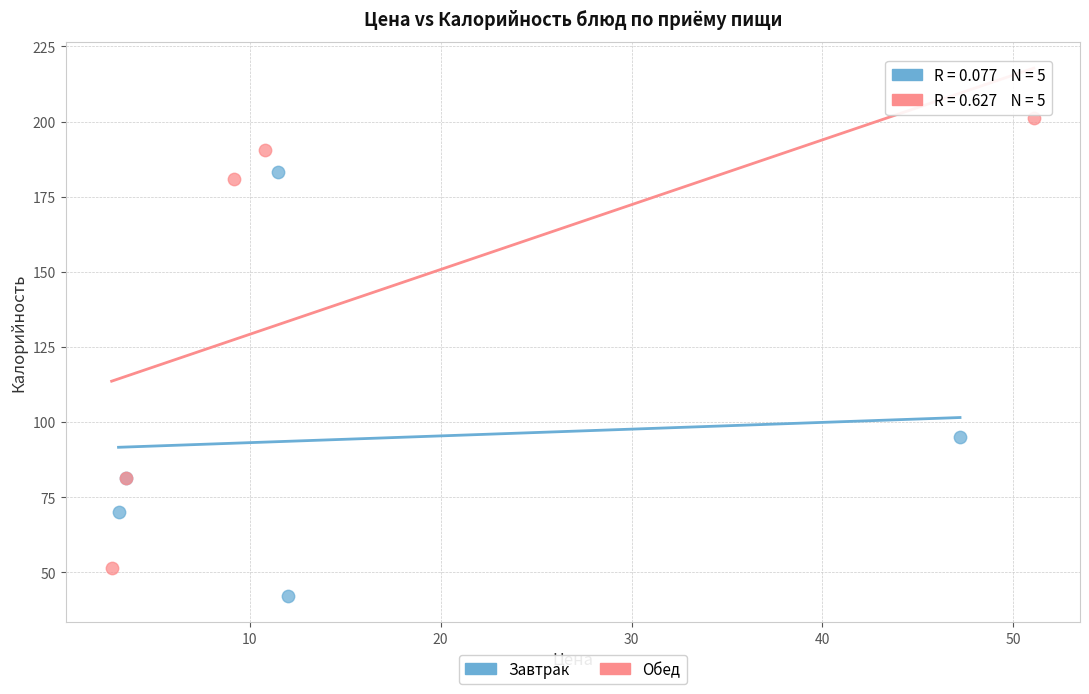

Which series reaches the maximum Y coordinate?

Обед